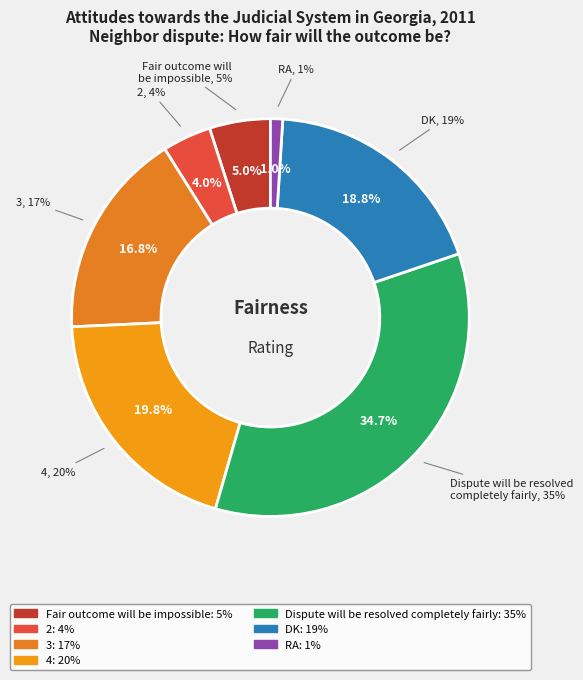

Count the number of slices in the pie.

7